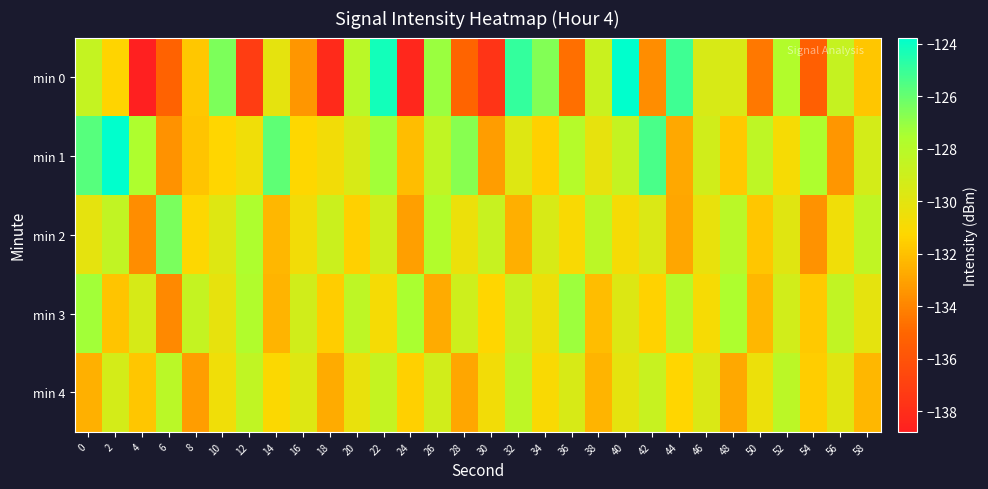

Reading right to left, extract all data points from this chart.

min 0: 58=-131.8	56=-128.7	54=-135.3	52=-127.8	50=-134.4	48=-129.5	46=-129.5	44=-125.1	42=-133.7	40=-123.8	38=-128.8	36=-134.7	34=-126.6	32=-124.9	30=-137.6	28=-135.1	26=-127.1	24=-138.3	22=-124.2	20=-128.1	18=-138.2	16=-133.4	14=-130.2	12=-137.2	10=-126.5	8=-131.8	6=-135.2	4=-138.8	2=-131.4	0=-128.6
min 1: 58=-129.3	56=-133.4	54=-127.6	52=-130.9	50=-128.3	48=-131.7	46=-129.1	44=-132.8	42=-125.4	40=-128.6	38=-130.2	36=-127.9	34=-131.5	32=-129.8	30=-133.2	28=-126.7	26=-128.4	24=-132.1	22=-127.3	20=-129.5	18=-130.7	16=-131.2	14=-125.8	12=-130.6	10=-131.3	8=-131.9	6=-133.5	4=-127.6	2=-123.8	0=-125.6
min 2: 58=-128.4	56=-130.6	54=-133.5	52=-129.9	50=-131.8	48=-128.1	46=-130.3	44=-132.9	42=-129.6	40=-130.8	38=-128.2	36=-131.0	34=-129.5	32=-132.6	30=-128.7	28=-130.4	26=-127.8	24=-133.1	22=-129.2	20=-131.5	18=-128.9	16=-130.7	14=-132.3	12=-127.6	10=-129.8	8=-131.2	6=-126.4	4=-133.7	2=-128.5	0=-130.1
min 3: 58=-130.1	56=-128.5	54=-131.7	52=-129.2	50=-132.3	48=-127.6	46=-130.9	44=-128.0	42=-131.4	40=-129.7	38=-132.1	36=-127.2	34=-130.5	32=-128.8	30=-131.3	28=-129.0	26=-132.7	24=-127.5	22=-130.8	20=-128.3	18=-131.6	16=-129.1	14=-132.4	12=-127.7	10=-130.2	8=-128.6	6=-133.8	4=-129.4	2=-131.9	0=-127.3
min 4: 58=-132.3	56=-129.9	54=-131.6	52=-128.2	50=-130.4	48=-132.8	46=-129.6	44=-131.3	42=-128.7	40=-130.1	38=-132.4	36=-129.5	34=-131.0	32=-128.3	30=-130.7	28=-132.9	26=-129.2	24=-131.5	22=-128.6	20=-130.3	18=-132.7	16=-129.8	14=-131.1	12=-128.4	10=-130.6	8=-133.2	6=-128.1	4=-131.8	2=-129.3	0=-132.5